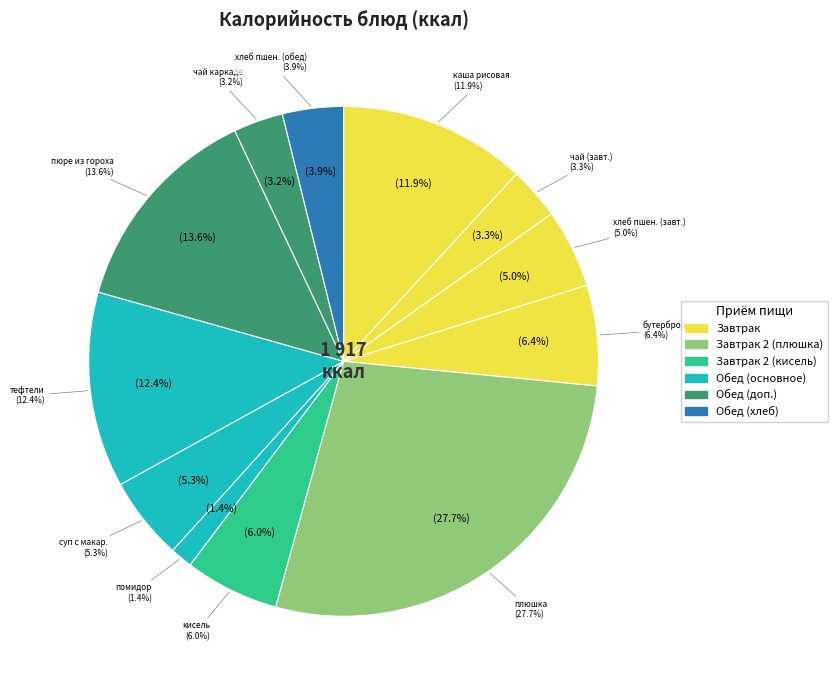

Which slice is the largest?

плюшка московская